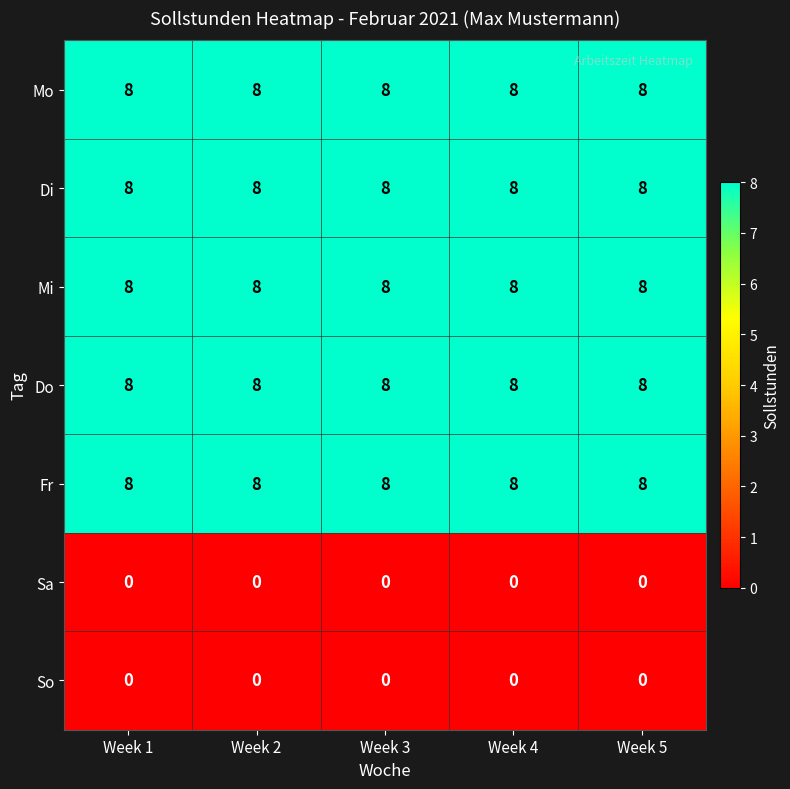

What is the spread (max minus min) of values at Week 3?

8